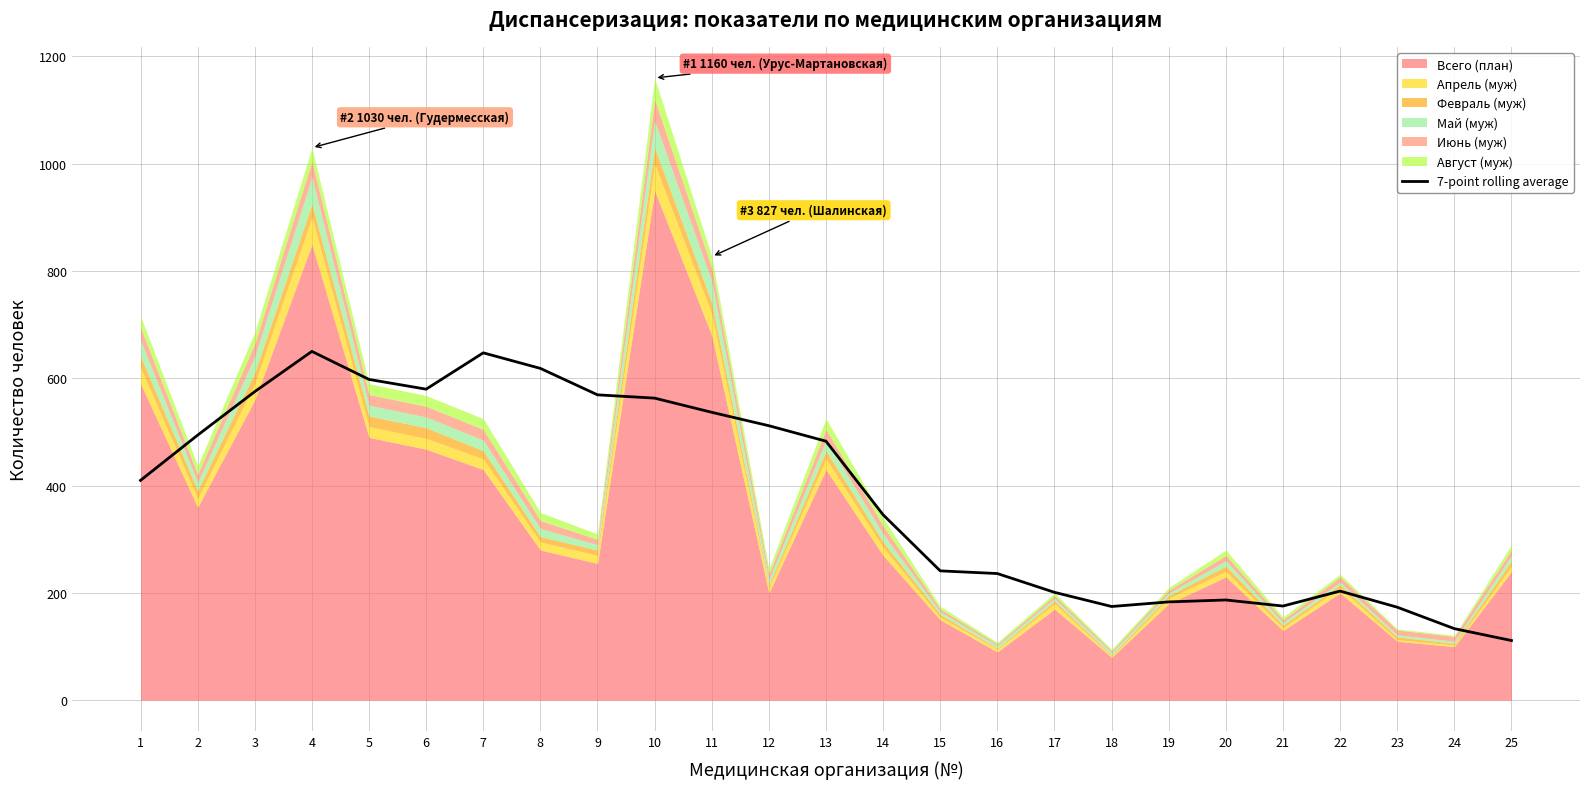

The value of 7-point rolling average at 1 is 409.9. True or false?

True